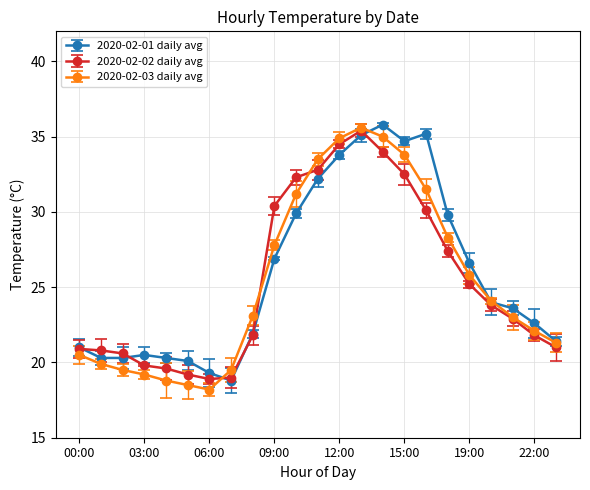

What is the label of the 6th point from the left?

05:00